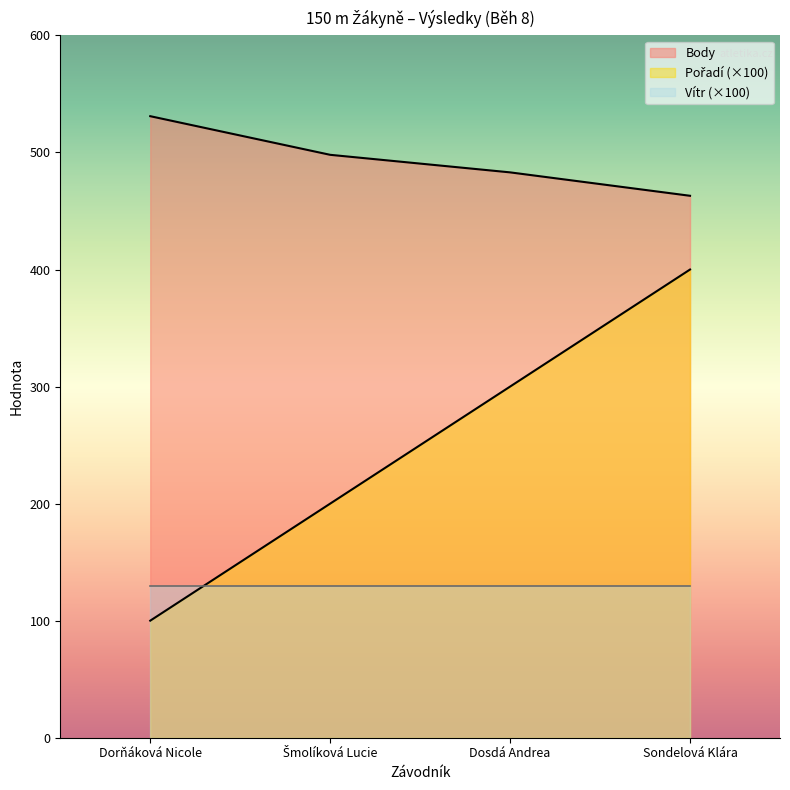

Count the Pořadí values in the range 200 to 400.

3